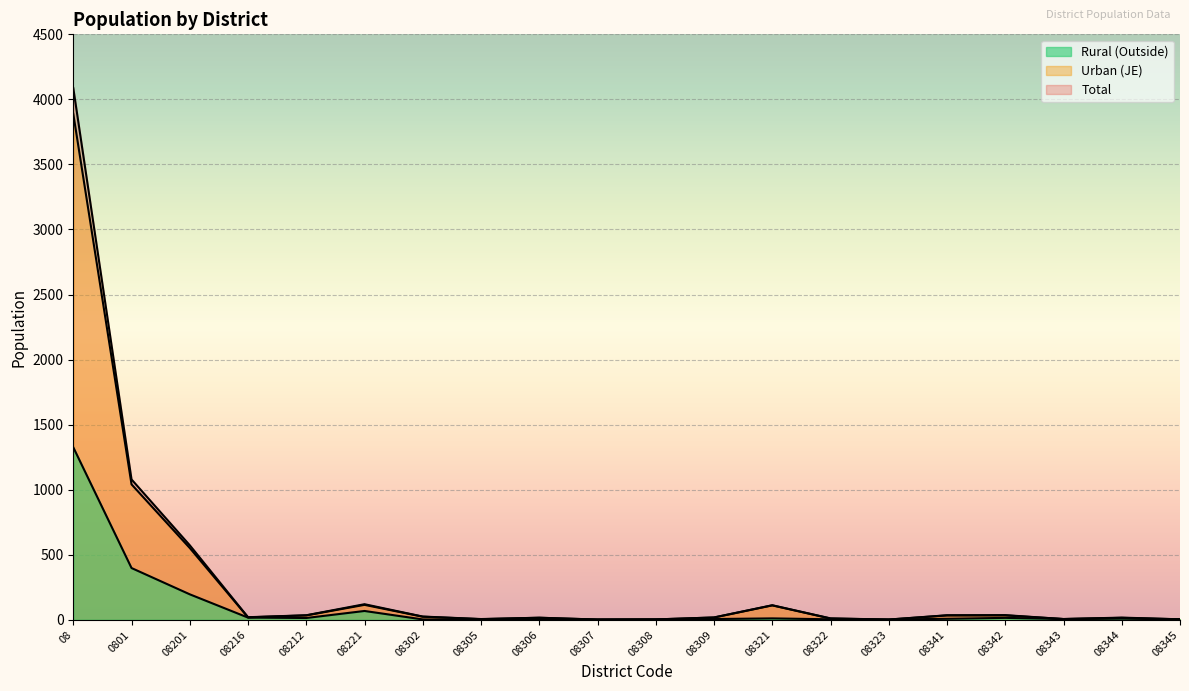

What is the total value across all series at 0801?

2518